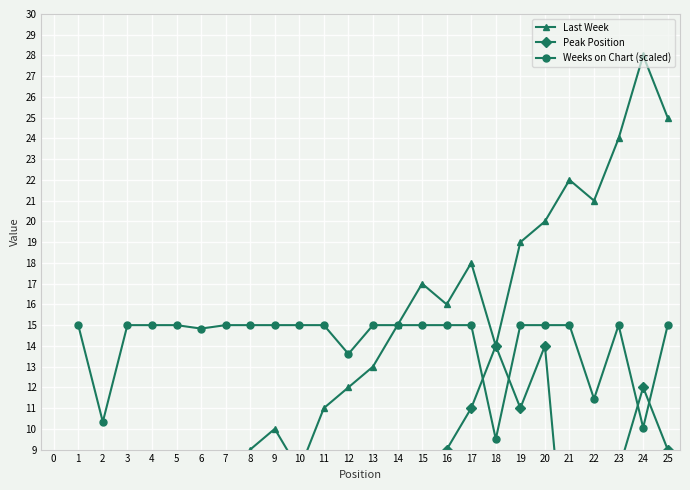

Rank the series by their maximum value, from highest to lowest.

Last Week, Weeks on Chart (scaled), Peak Position